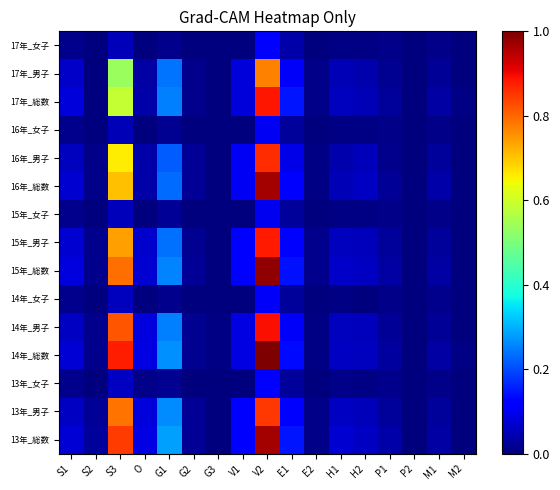

Reading left to right, extract all data points from this chart.

13年_総数: S1=0.1	S2=0.0	S3=0.8	O=0.1	G1=0.3	G2=0.0	G3=0.0	V1=0.1	V2=1.0	E1=0.1	E2=0.0	H1=0.1	H2=0.1	P1=0.0	P2=0.0	M1=0.0	M2=0.0
13年_男子: S1=0.1	S2=0.0	S3=0.8	O=0.1	G1=0.3	G2=0.0	G3=0.0	V1=0.1	V2=0.9	E1=0.1	E2=0.0	H1=0.1	H2=0.1	P1=0.0	P2=0.0	M1=0.0	M2=0.0
13年_女子: S1=0.0	S2=0.0	S3=0.1	O=0.0	G1=0.0	G2=0.0	G3=0.0	V1=0.0	V2=0.1	E1=0.0	E2=0.0	H1=0.0	H2=0.0	P1=0.0	P2=0.0	M1=0.0	M2=0.0
14年_総数: S1=0.1	S2=0.0	S3=0.9	O=0.1	G1=0.3	G2=0.0	G3=0.0	V1=0.1	V2=1.0	E1=0.1	E2=0.0	H1=0.1	H2=0.1	P1=0.0	P2=0.0	M1=0.0	M2=0.0
14年_男子: S1=0.1	S2=0.0	S3=0.8	O=0.1	G1=0.3	G2=0.0	G3=0.0	V1=0.1	V2=0.9	E1=0.1	E2=0.0	H1=0.1	H2=0.1	P1=0.0	P2=0.0	M1=0.0	M2=0.0
14年_女子: S1=0.0	S2=0.0	S3=0.1	O=0.0	G1=0.0	G2=0.0	G3=0.0	V1=0.0	V2=0.1	E1=0.0	E2=0.0	H1=0.0	H2=0.0	P1=0.0	P2=0.0	M1=0.0	M2=0.0
15年_総数: S1=0.1	S2=0.0	S3=0.8	O=0.1	G1=0.3	G2=0.0	G3=0.0	V1=0.1	V2=1.0	E1=0.1	E2=0.0	H1=0.1	H2=0.1	P1=0.0	P2=0.0	M1=0.0	M2=0.0
15年_男子: S1=0.1	S2=0.0	S3=0.7	O=0.1	G1=0.2	G2=0.0	G3=0.0	V1=0.1	V2=0.9	E1=0.1	E2=0.0	H1=0.1	H2=0.1	P1=0.0	P2=0.0	M1=0.0	M2=0.0
15年_女子: S1=0.0	S2=0.0	S3=0.1	O=0.0	G1=0.0	G2=0.0	G3=0.0	V1=0.0	V2=0.1	E1=0.0	E2=0.0	H1=0.0	H2=0.0	P1=0.0	P2=0.0	M1=0.0	M2=0.0
16年_総数: S1=0.1	S2=0.0	S3=0.7	O=0.0	G1=0.2	G2=0.0	G3=0.0	V1=0.1	V2=1.0	E1=0.1	E2=0.0	H1=0.0	H2=0.1	P1=0.0	P2=0.0	M1=0.0	M2=0.0
16年_男子: S1=0.1	S2=0.0	S3=0.7	O=0.0	G1=0.2	G2=0.0	G3=0.0	V1=0.1	V2=0.9	E1=0.1	E2=0.0	H1=0.0	H2=0.1	P1=0.0	P2=0.0	M1=0.0	M2=0.0
16年_女子: S1=0.0	S2=0.0	S3=0.0	O=0.0	G1=0.0	G2=0.0	G3=0.0	V1=0.0	V2=0.1	E1=0.0	E2=0.0	H1=0.0	H2=0.0	P1=0.0	P2=0.0	M1=0.0	M2=0.0
17年_総数: S1=0.1	S2=0.0	S3=0.6	O=0.0	G1=0.3	G2=0.0	G3=0.0	V1=0.1	V2=0.9	E1=0.1	E2=0.0	H1=0.1	H2=0.0	P1=0.0	P2=0.0	M1=0.0	M2=0.0
17年_男子: S1=0.1	S2=0.0	S3=0.5	O=0.0	G1=0.2	G2=0.0	G3=0.0	V1=0.1	V2=0.8	E1=0.1	E2=0.0	H1=0.0	H2=0.0	P1=0.0	P2=0.0	M1=0.0	M2=0.0
17年_女子: S1=0.0	S2=0.0	S3=0.1	O=0.0	G1=0.0	G2=0.0	G3=0.0	V1=0.0	V2=0.1	E1=0.0	E2=0.0	H1=0.0	H2=0.0	P1=0.0	P2=0.0	M1=0.0	M2=0.0